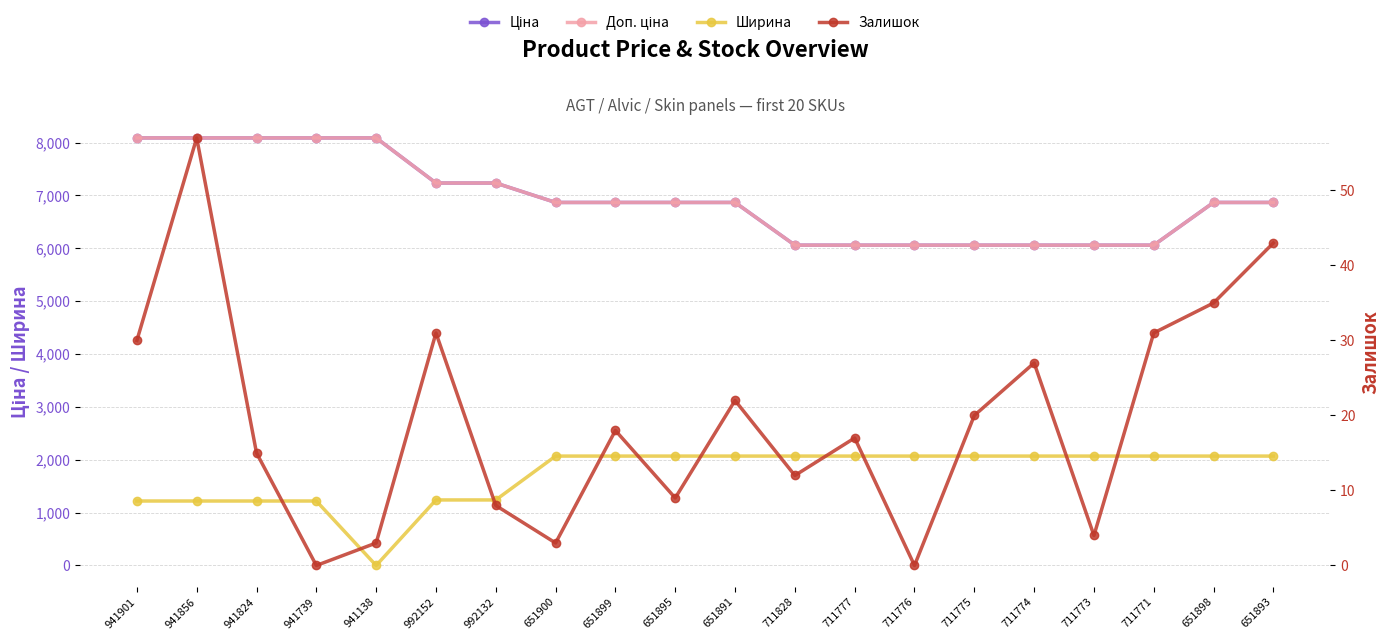

Is this an area chart (filled region under the line)?

No